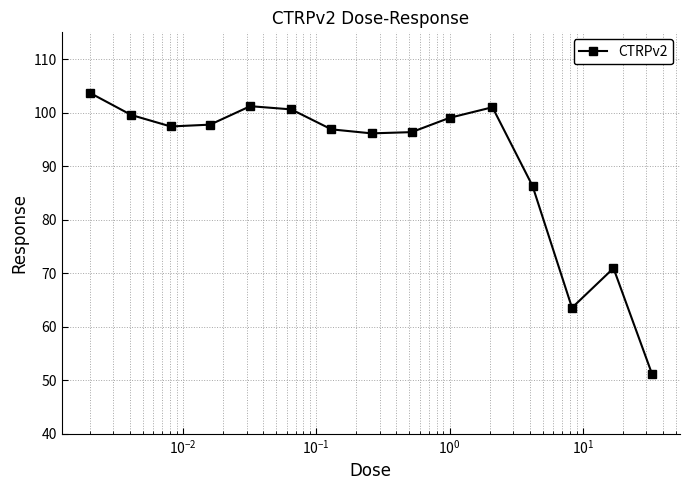

True or false: the data has more than 2 interior local peaks.

True